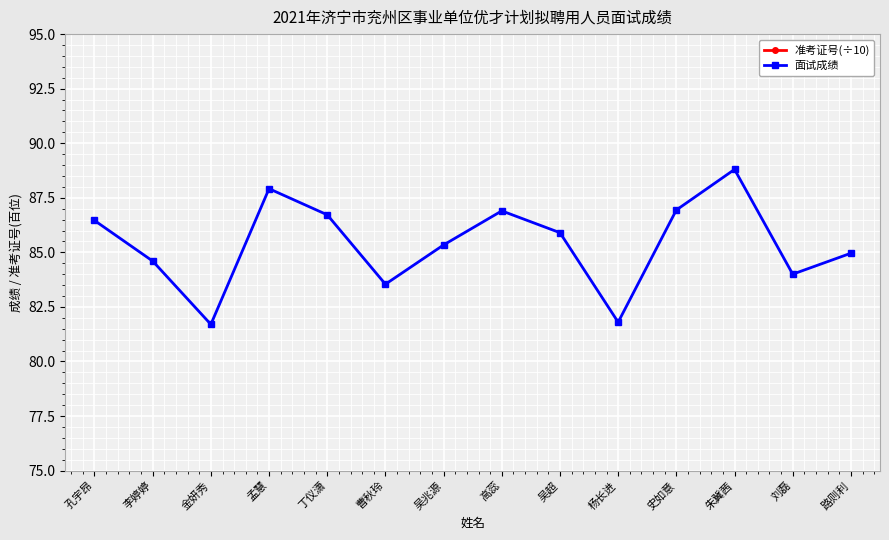

Is it true that 面试成绩 equals 117.0 at 孔宇昂?

False